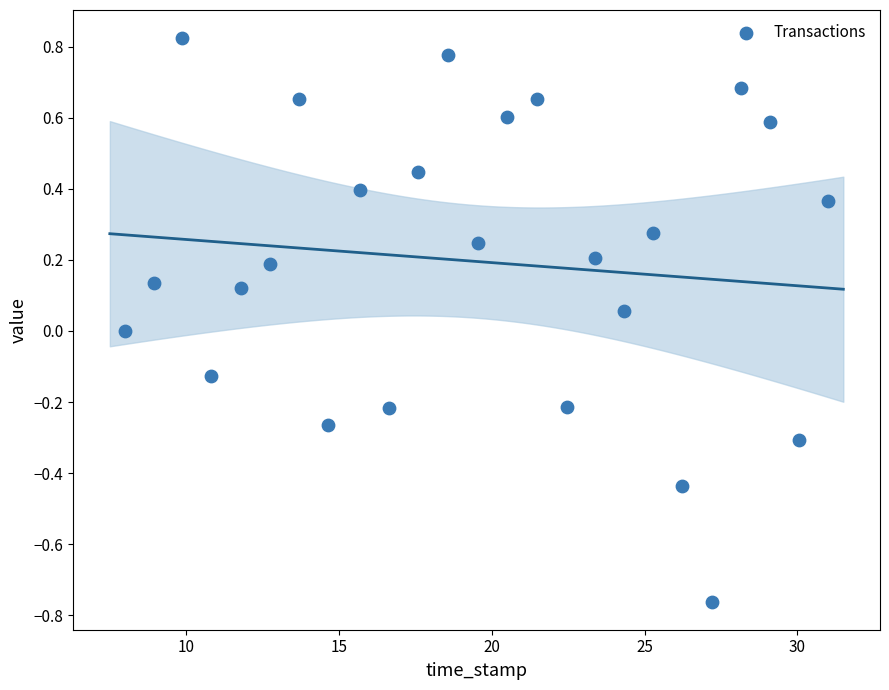

What is the range of X values (max minus min)?

23.0